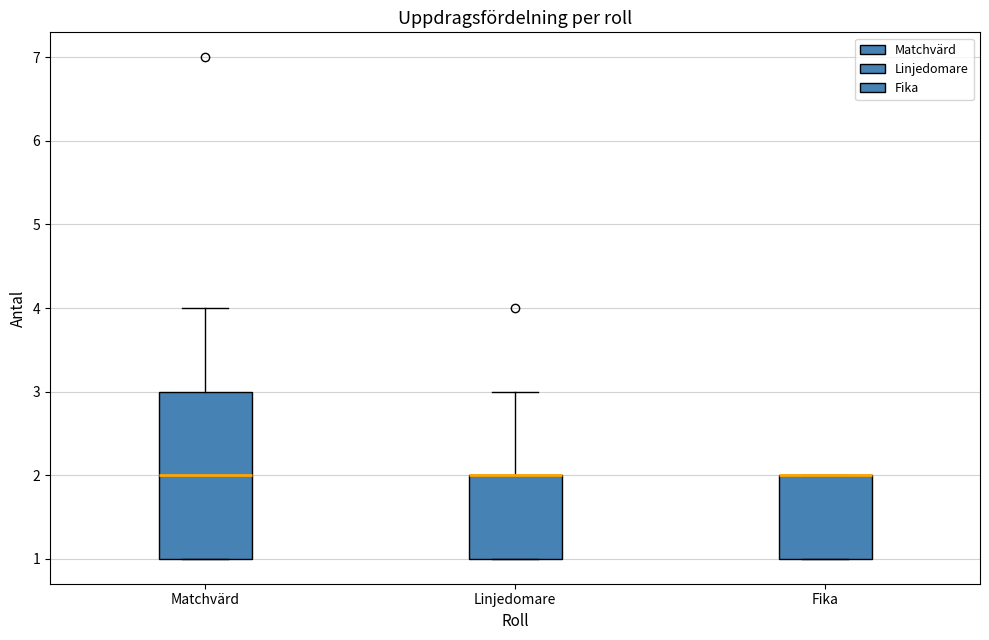

Which box is the tallest, from its lower edge to its upper edge?

Matchvärd